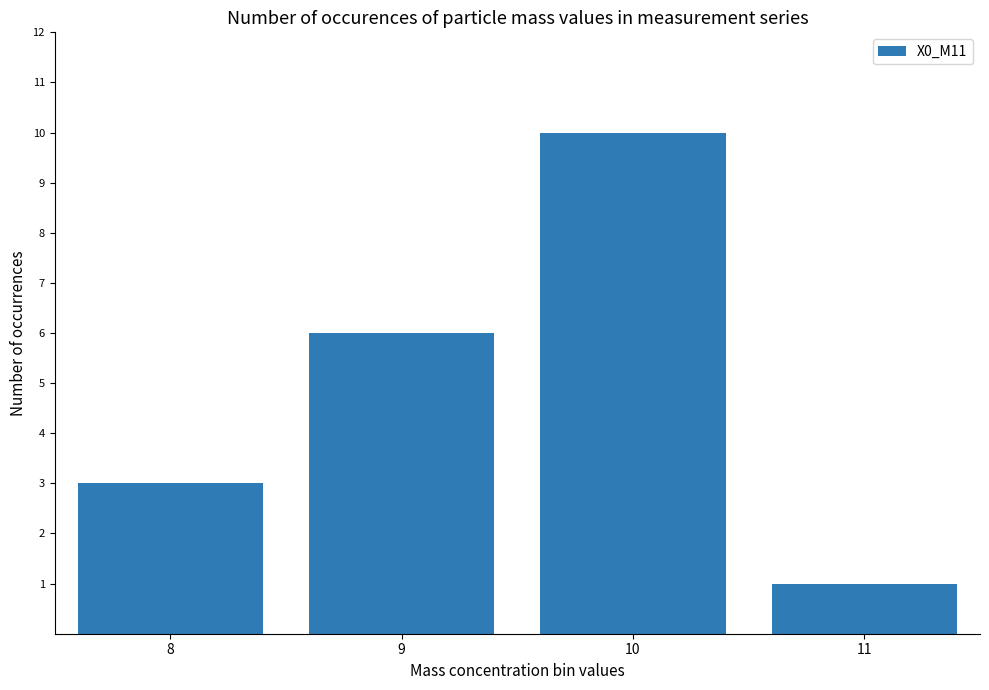

What is the value of the 3rd bar from the left?

10